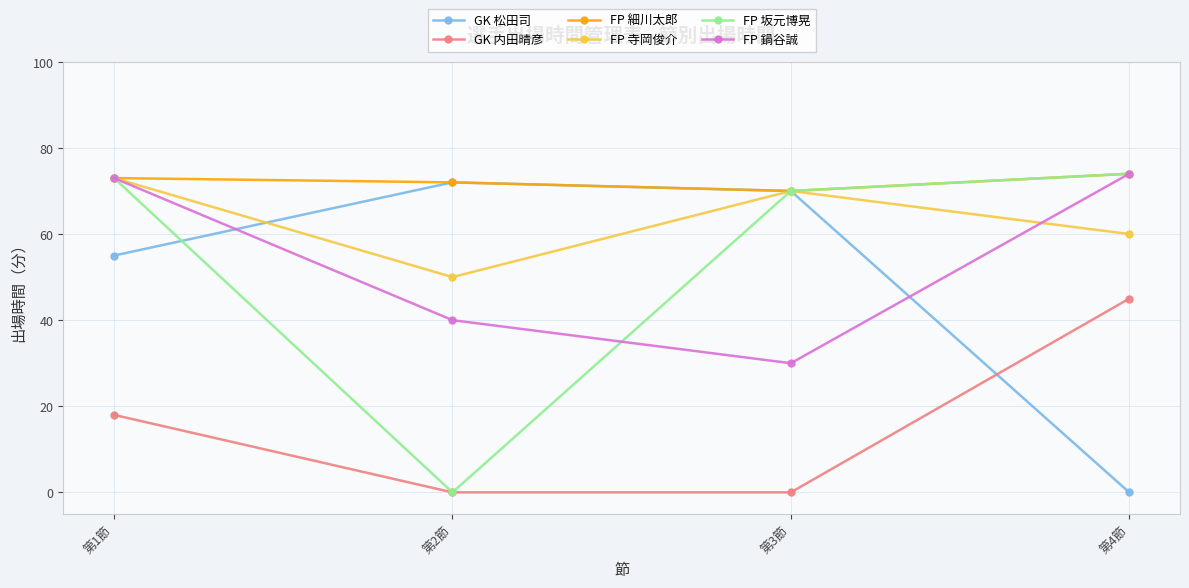

Where is FP 寺岡俊介 nearest to the value 61?

第4節